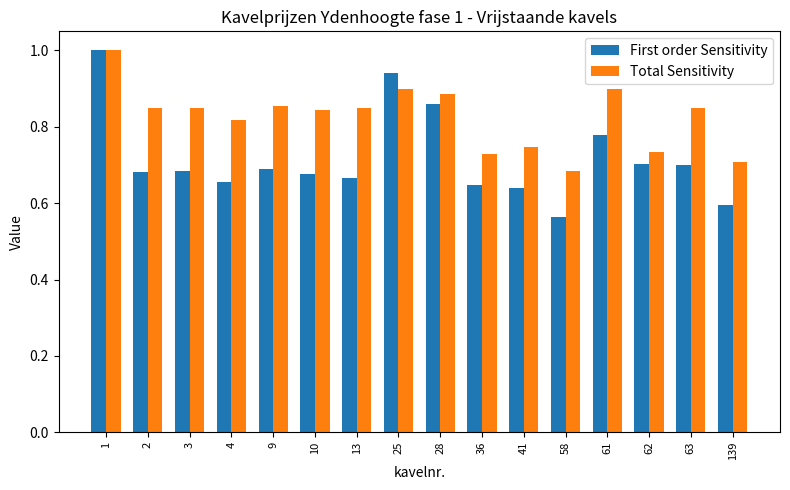

What is the difference between the maximum and second lowest values in the First order Sensitivity series?

0.4